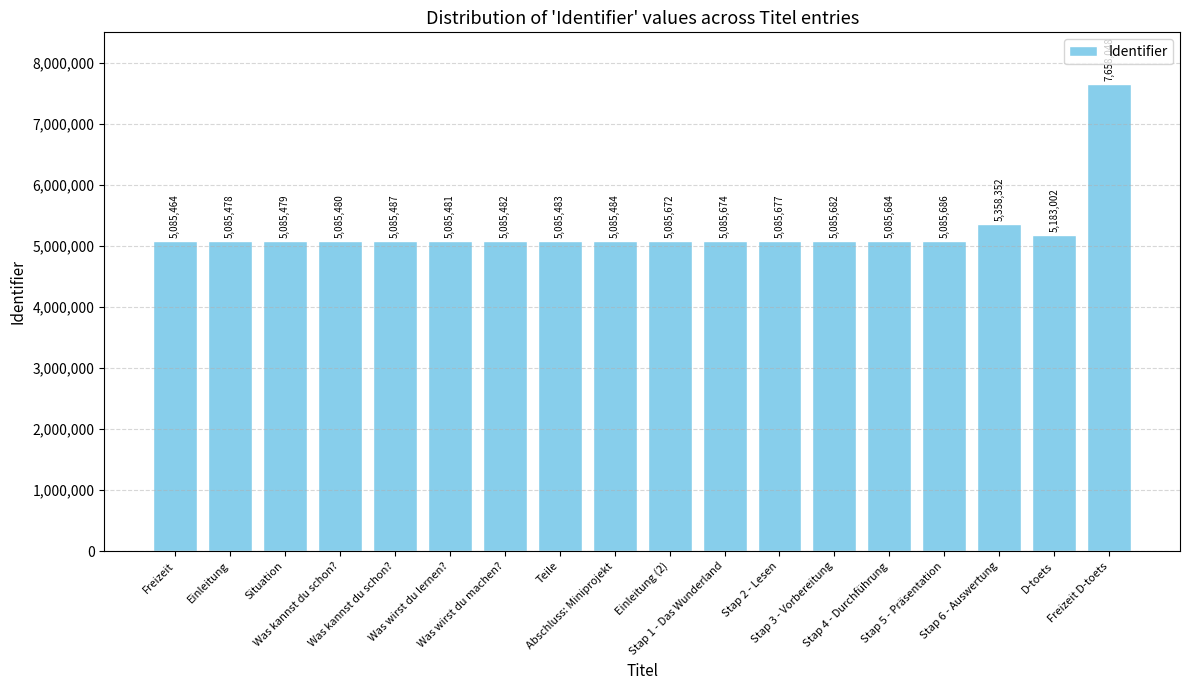

How many data points are less than 5085672?

9